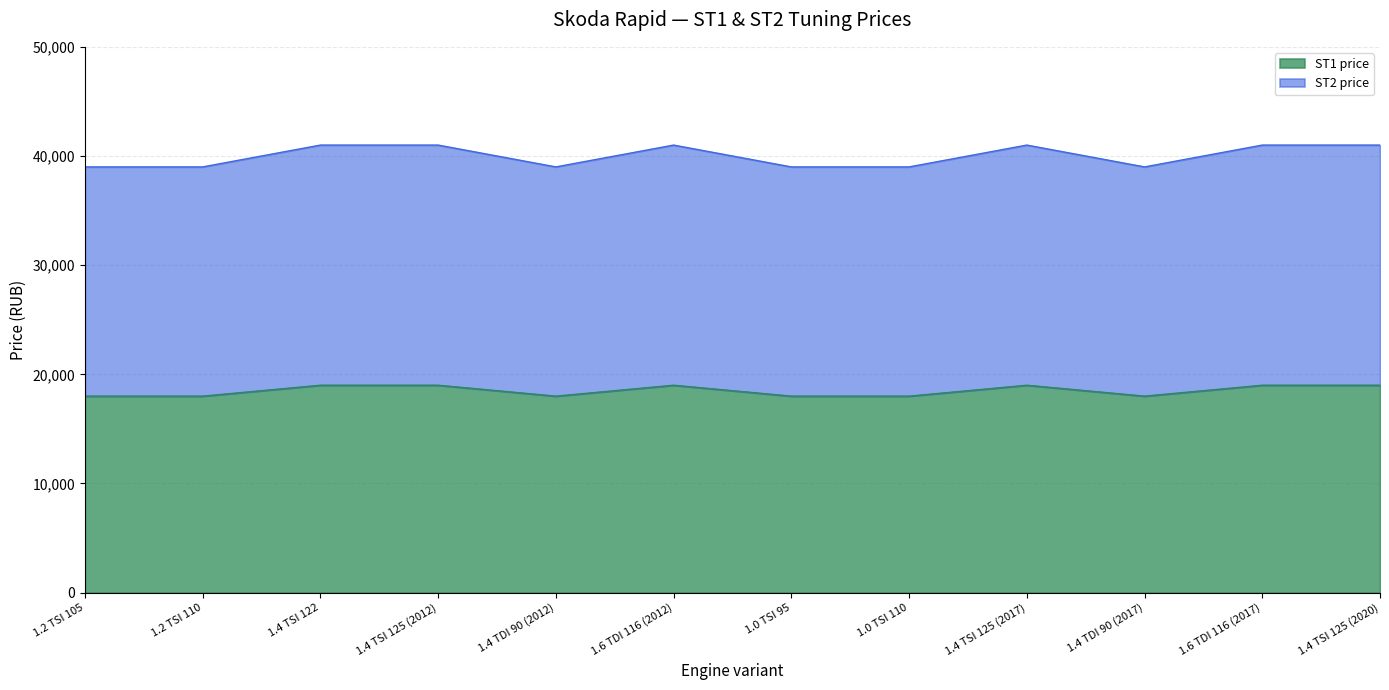

How many interior local valleys does the ST1 price series have?

2